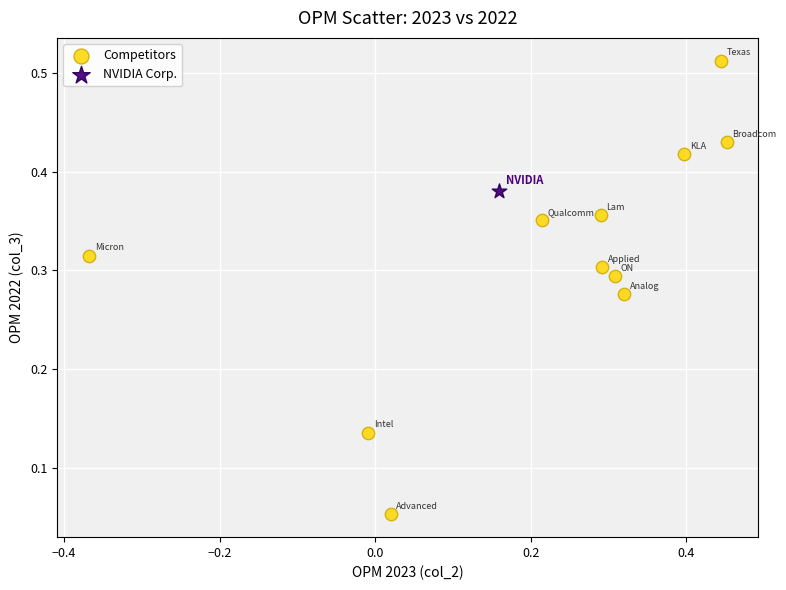

What are all the series names shown in the legend?

Competitors, NVIDIA Corp.